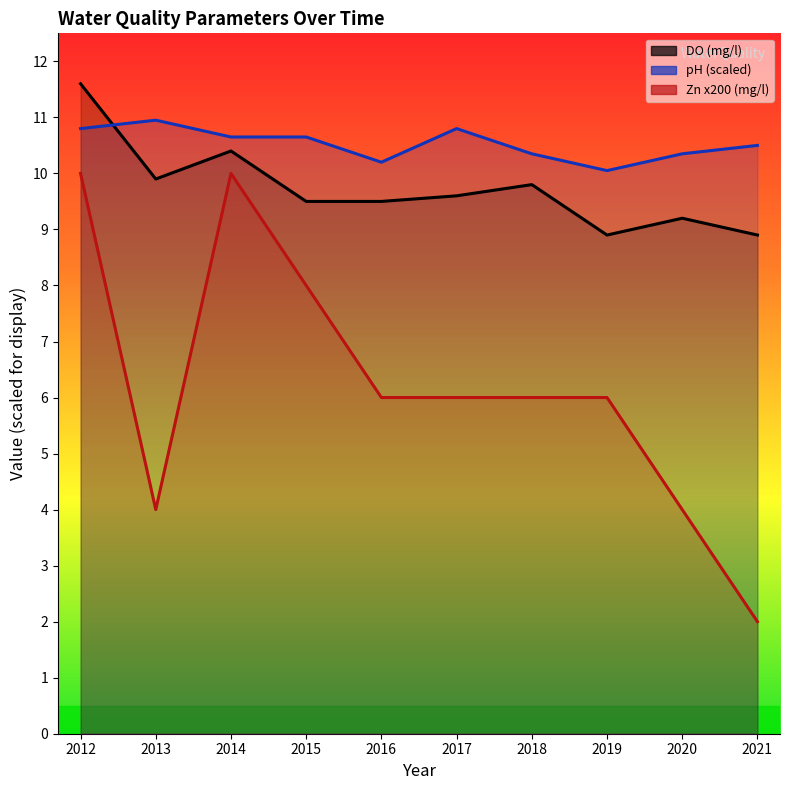

Which series has the largest total across all categories?

pH